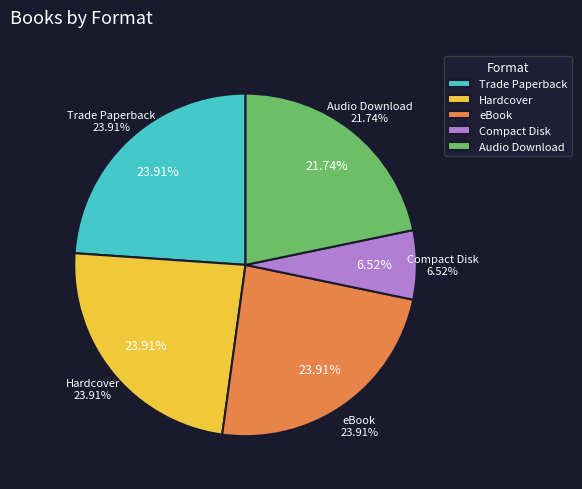

Rank the categories by value from highest to lowest.

Trade Paperback, Hardcover, eBook, Audio Download, Compact Disk